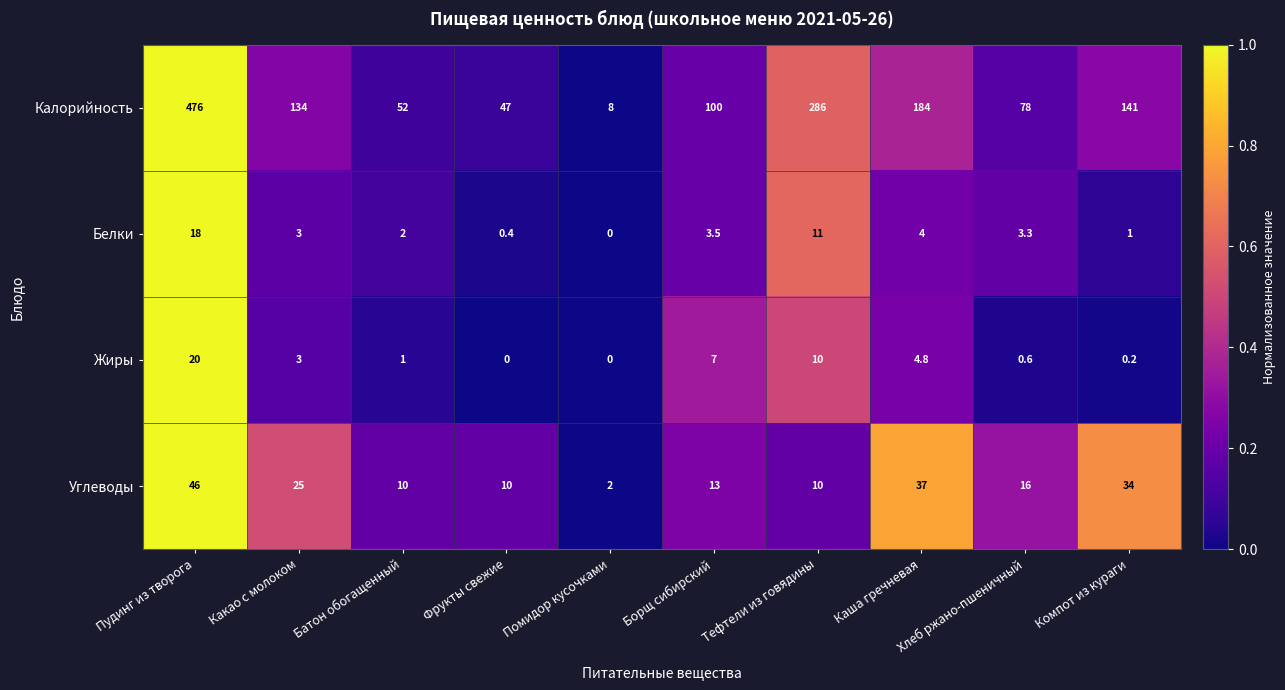

Which series has the largest total across all categories?

Калорийность